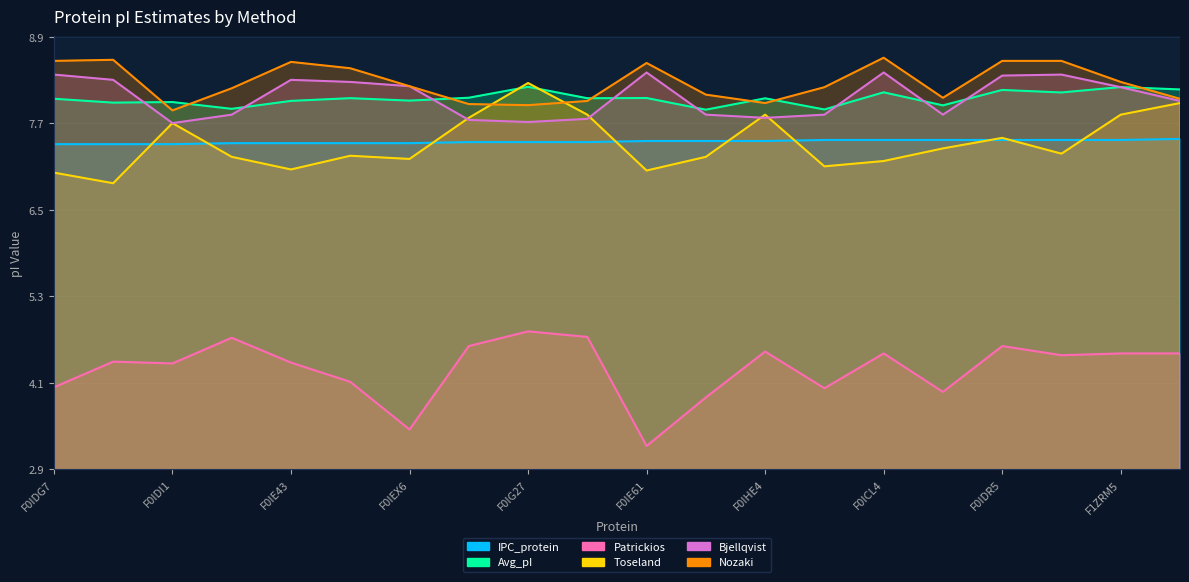

Does the chart have visible grid lines?

Yes